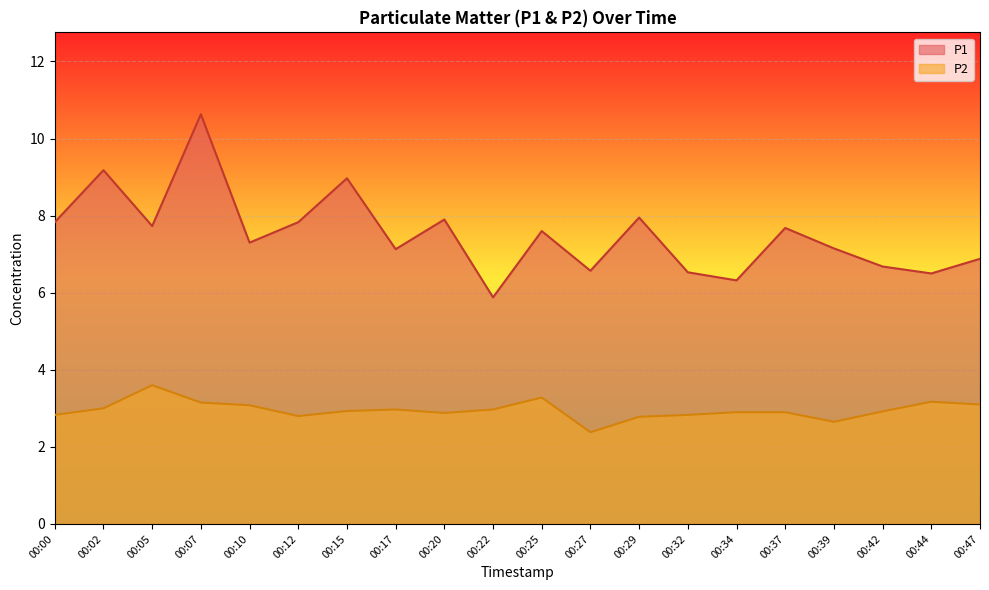

How many interior local peaks does the P1 series have?

7